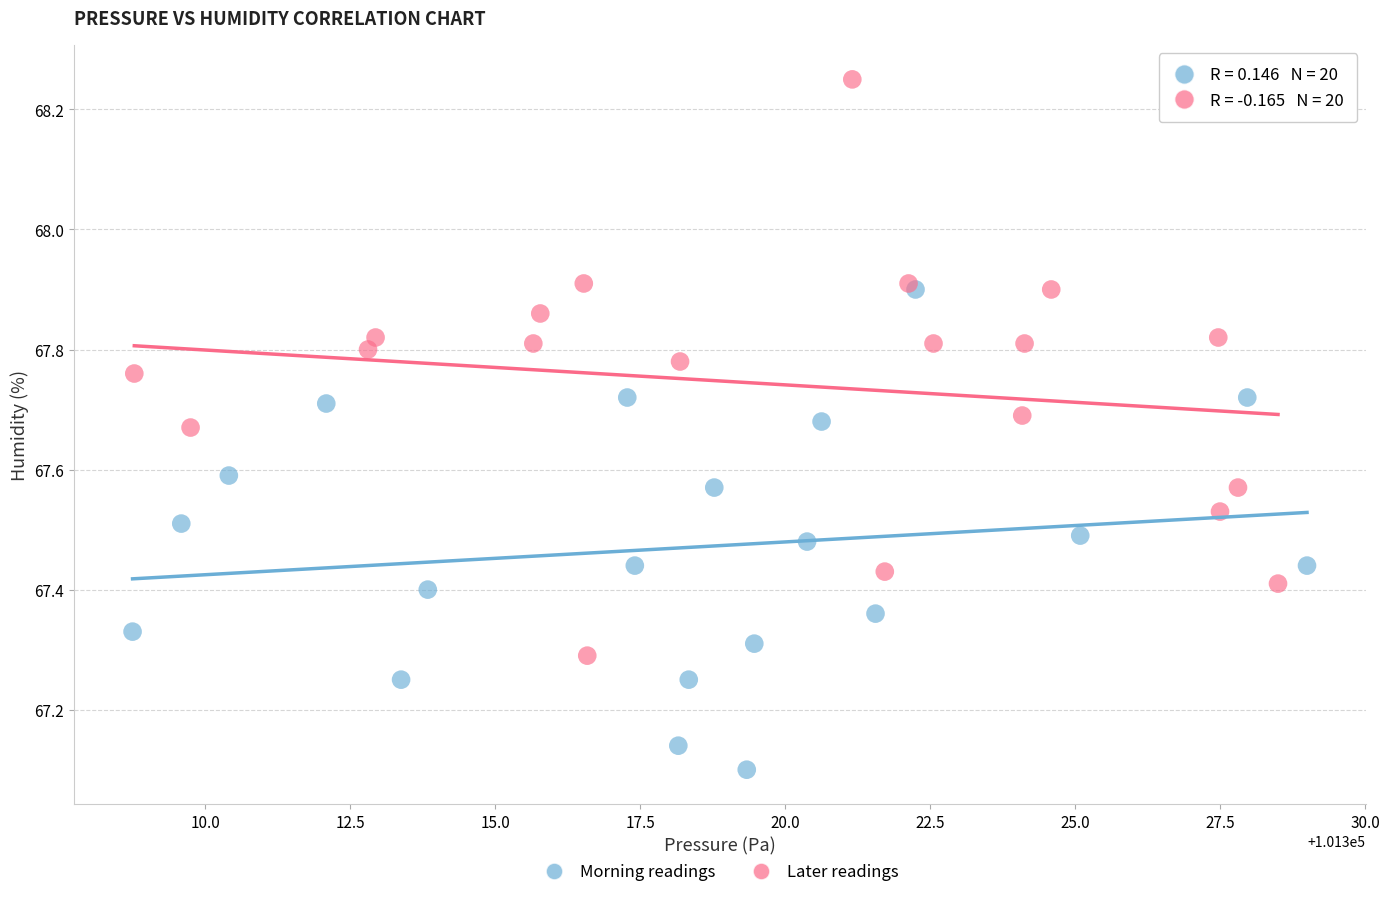

Which series reaches the minimum Y coordinate?

Morning readings